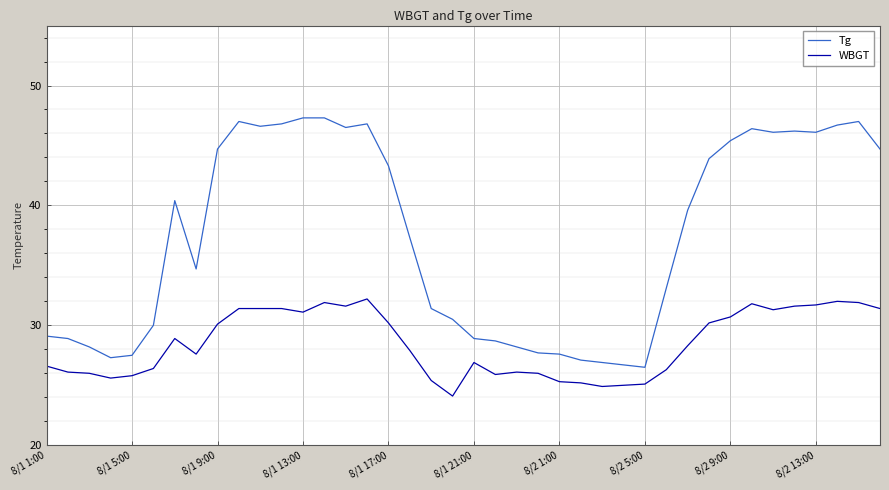

What is the minimum value shown in the chart?

24.1